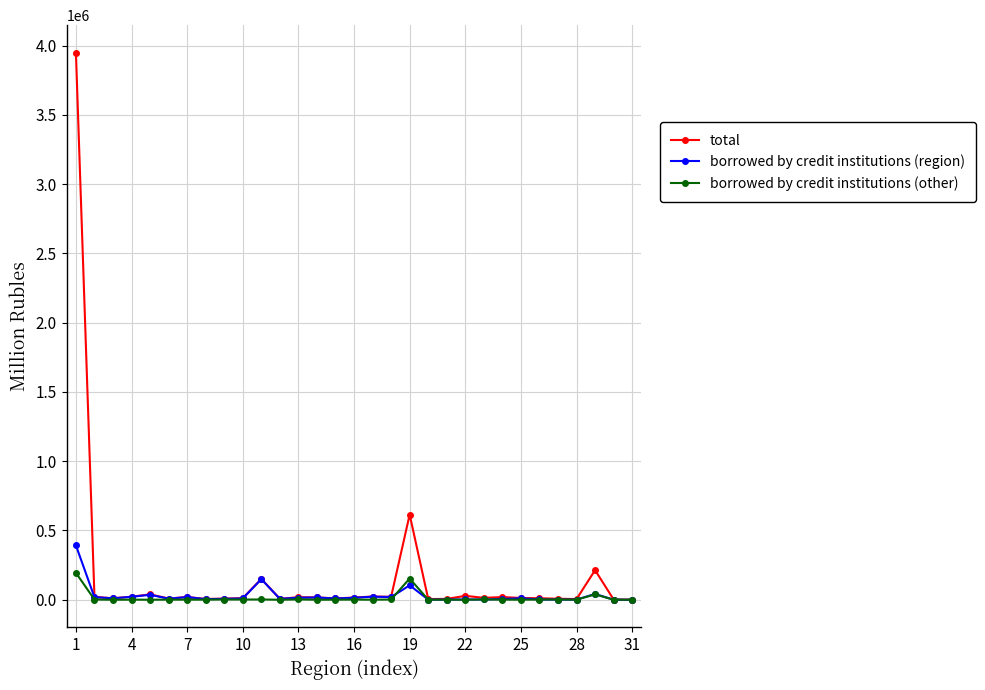

Rank the series by their maximum value, from lowest to highest.

borrowed by credit institutions (other), borrowed by credit institutions (region), total